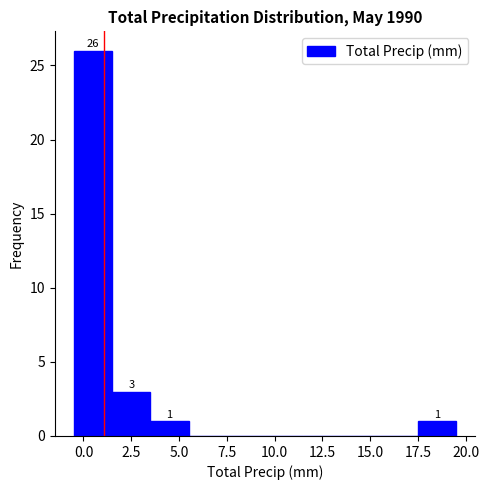

Which range on the x-axis has the tallest bar?

-0.5 to 1.5